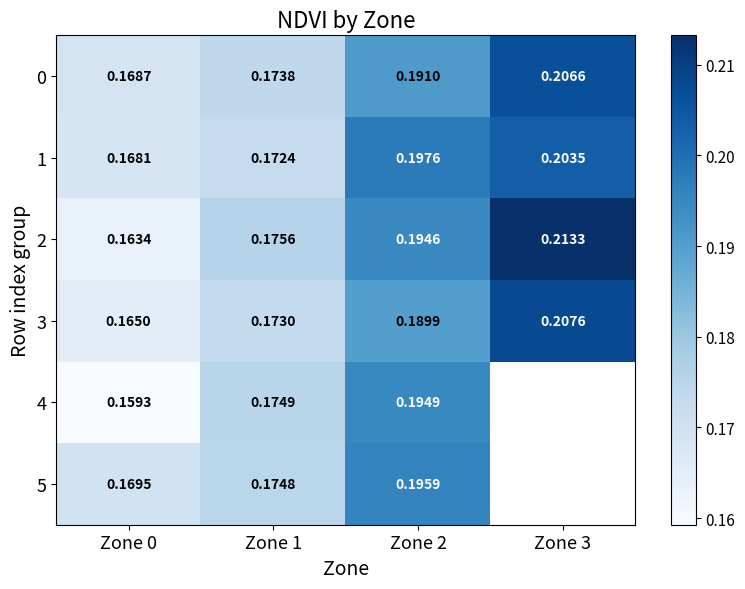

Is the value of 0 at Zone 0 greater than the value of 5 at Zone 2?

No